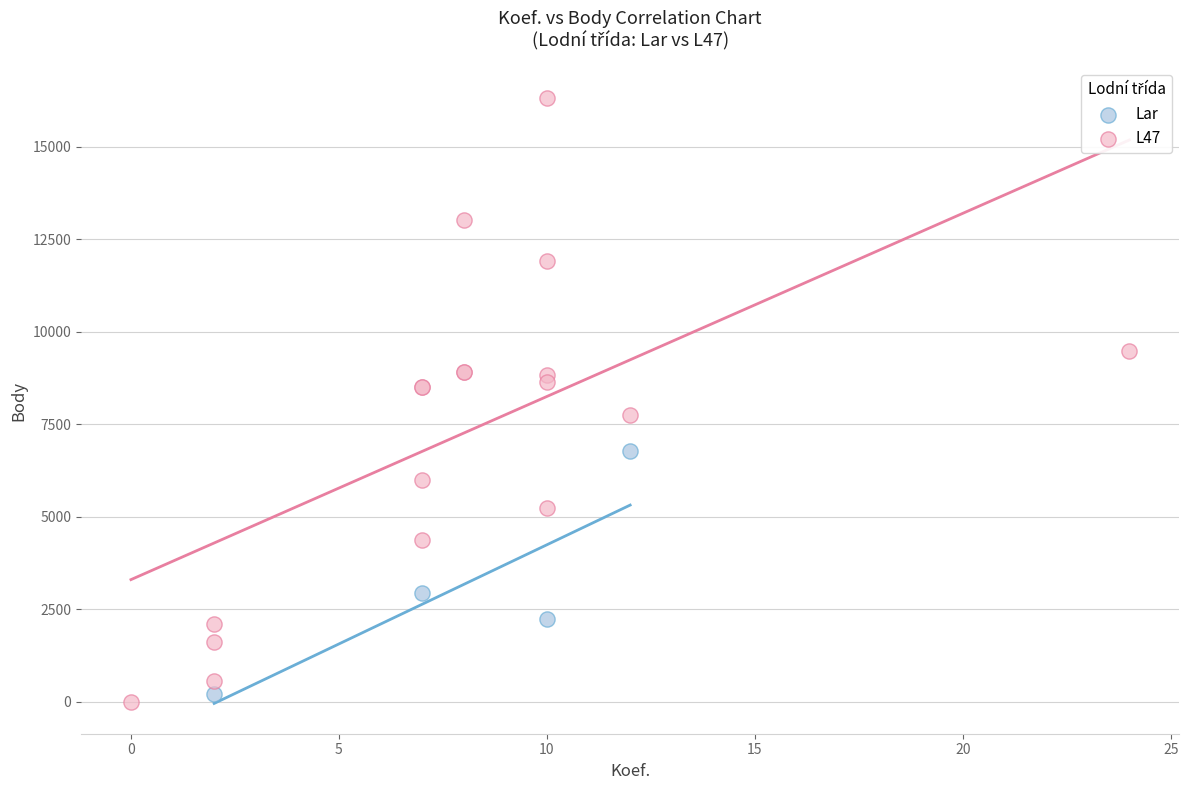

Which series has the widest spread of Y values?

L47